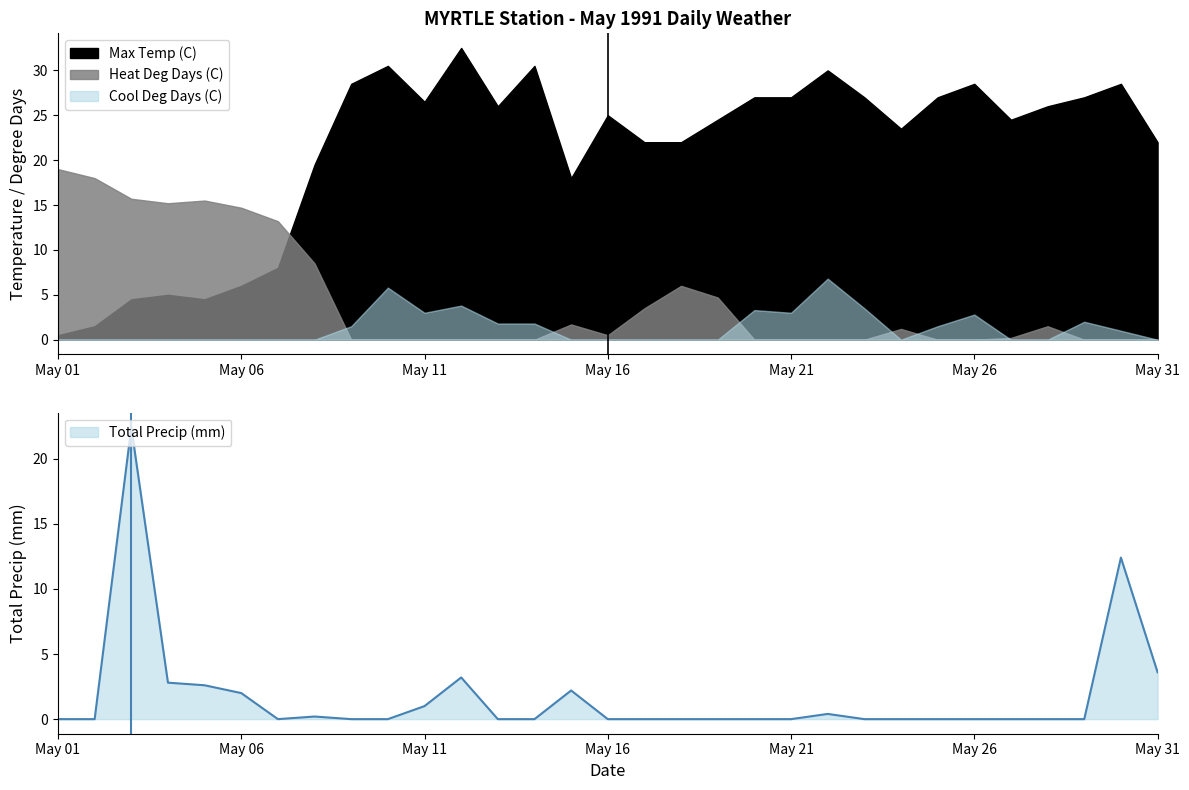

What is the value of the Total Precip (mm) point at the 31st from the left?

3.6